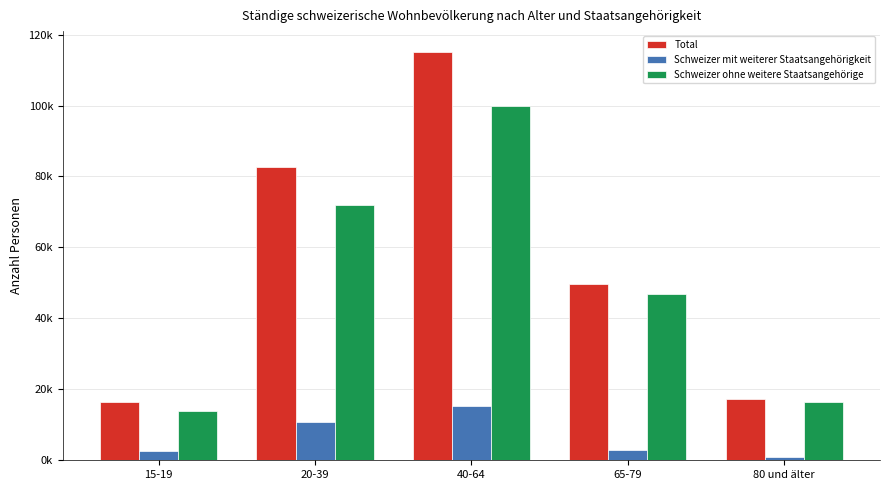

Reading left to right, list all the values displayed in this chart.

Total: 15-19=16550.6	20-39=82808.0	40-64=115211.4	65-79=49815.1	80 und älter=17310.9
Schweizer mit weiterer Staatsangehörigkeit: 15-19=2719.5	20-39=10789.3	40-64=15267.1	65-79=2953.4	80 und älter=868.1
Schweizer ohne weitere Staatsangehörige: 15-19=13831.1	20-39=72018.7	40-64=99944.4	65-79=46861.6	80 und älter=16442.8